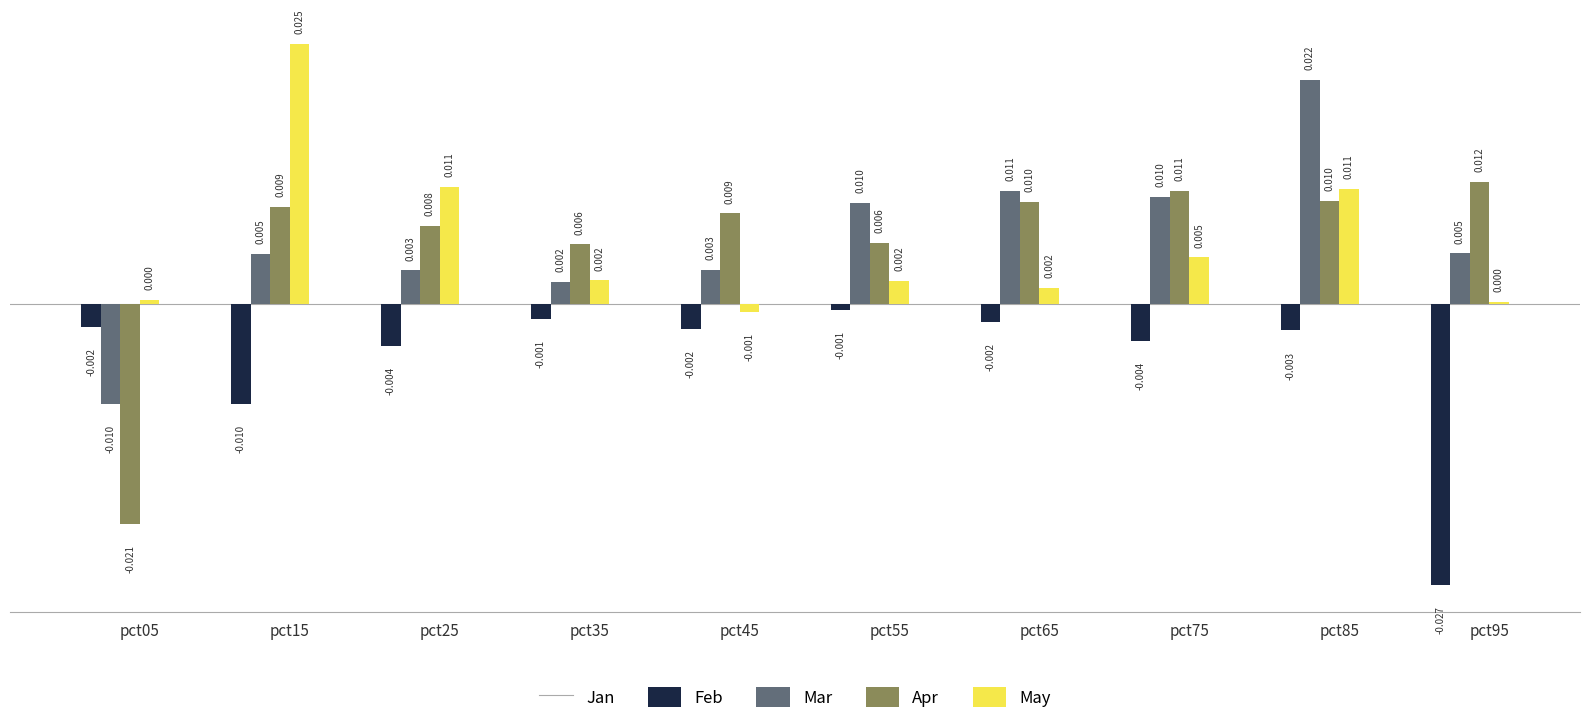

True or false: Jan has a value of -0.0 at pct35.

True